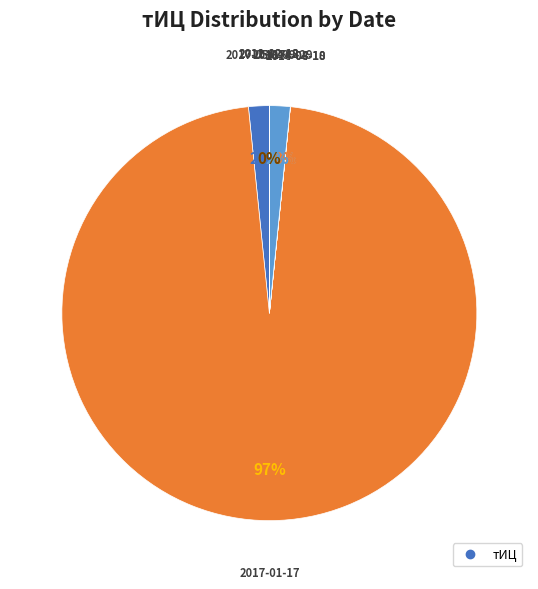

Is there a majority slice in this chart?

Yes